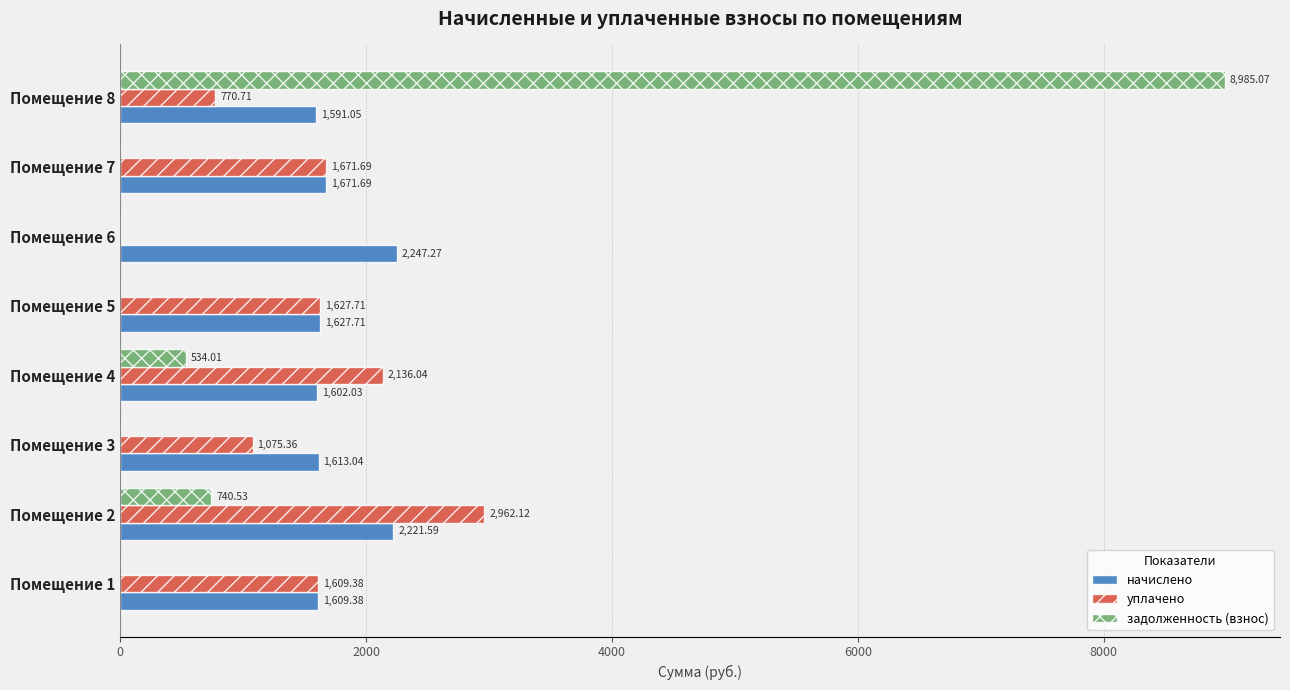

What is the average value of the начислено series?

1773.0